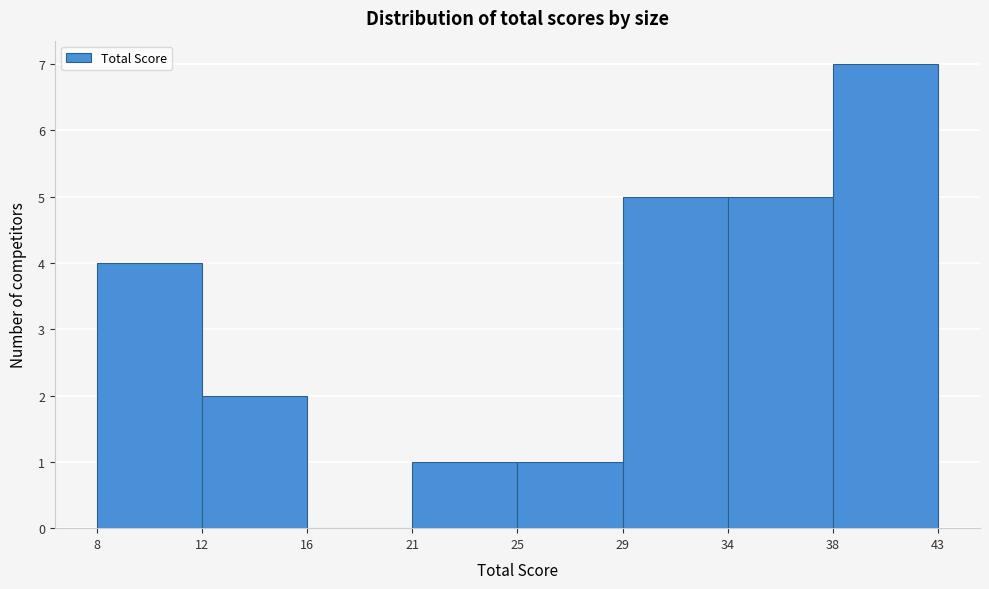

Reading left to right, transcribe all the data shown in this chart.

8=4	12=2	16=0	21=1	25=1	29=5	34=5	38=7